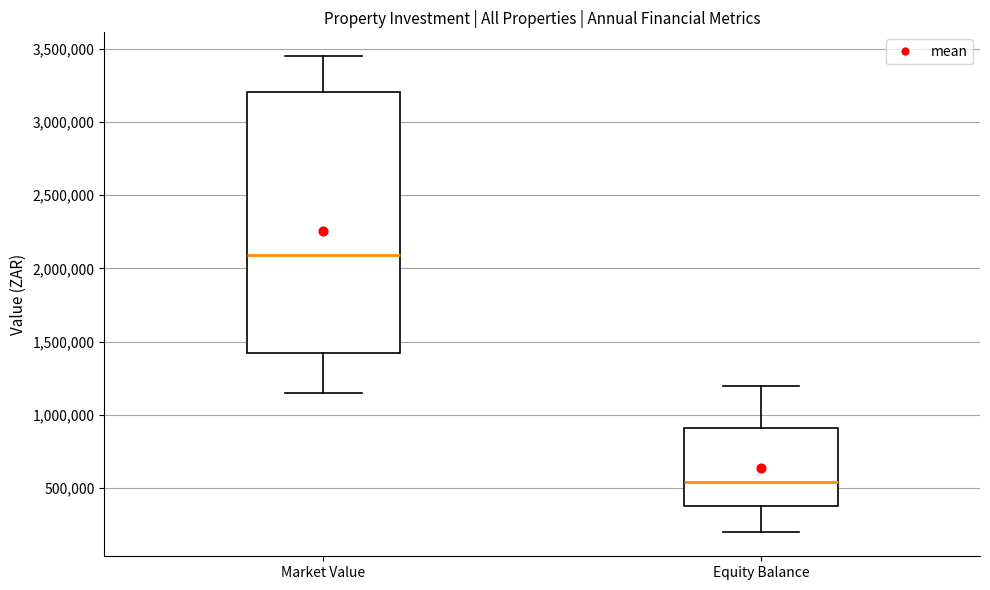

Which box is the tallest, from its lower edge to its upper edge?

Market Value